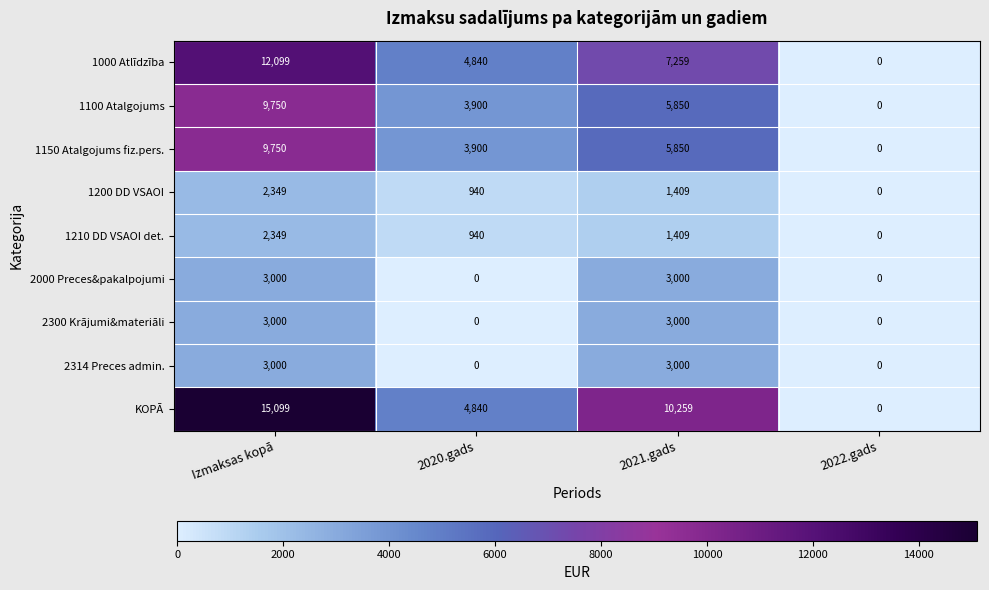

What is the spread (max minus min) of values at 2021.gads?

8850